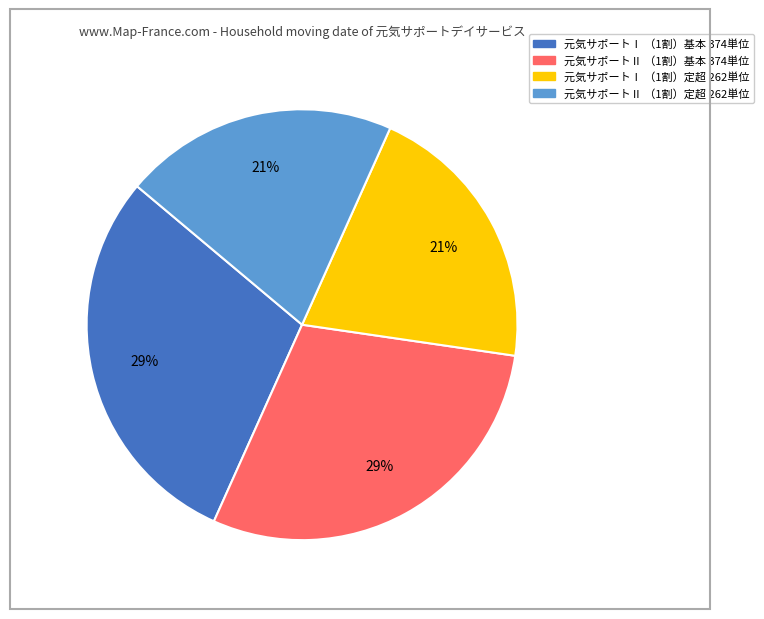

To the nearest percent, what is the average slice percentage?

25%